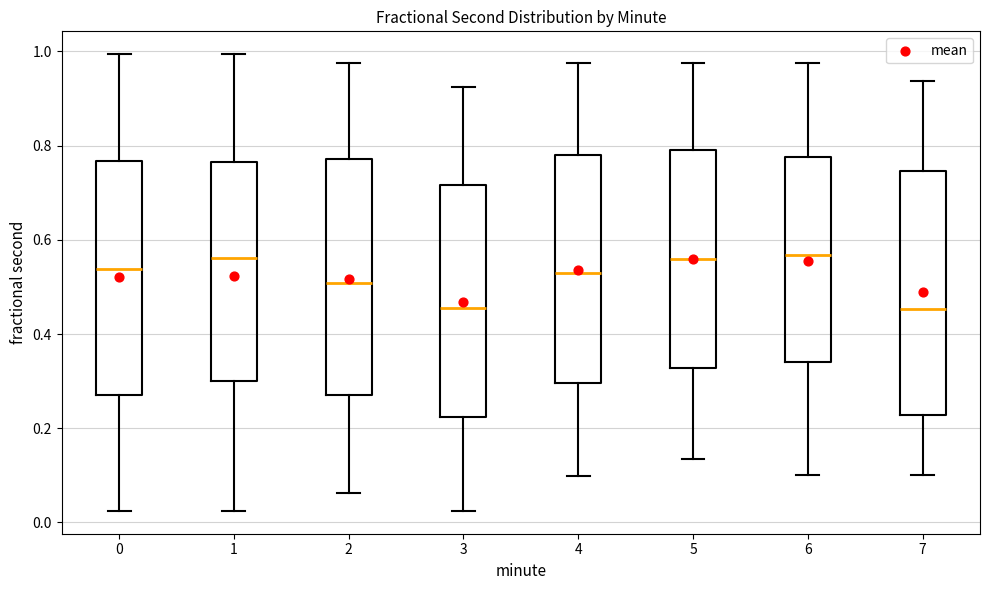

Where does the upper whisker of the box at x = 1 end on the y-axis? The values are not printed on the chart, so give them approximately, as read against the axis.

1.00